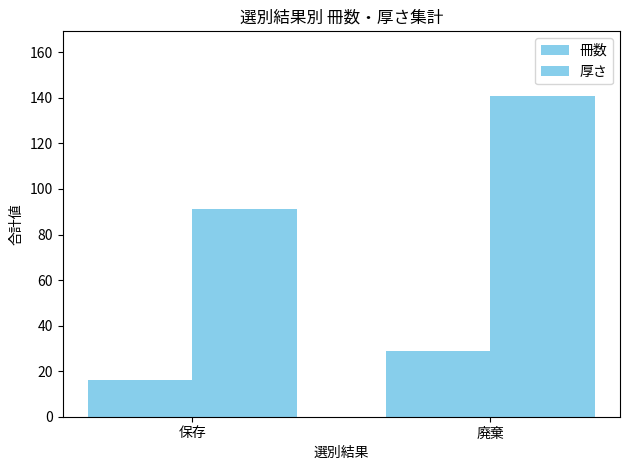

Rank the series at 廃棄 from highest to lowest value.

厚さ, 冊数